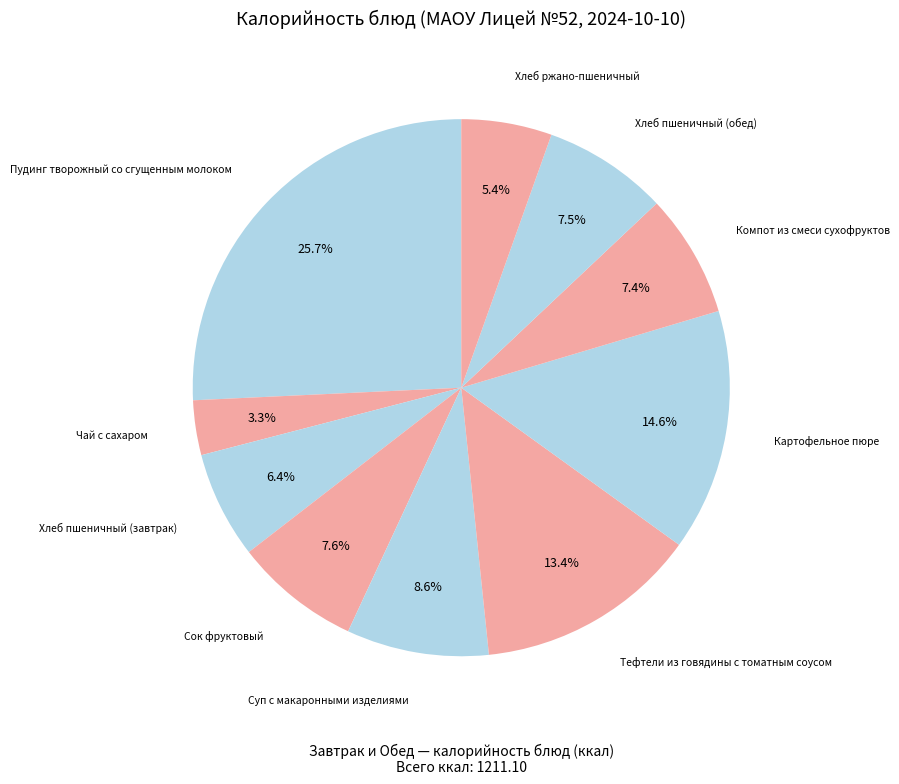

How many segments does this pie chart have?

10